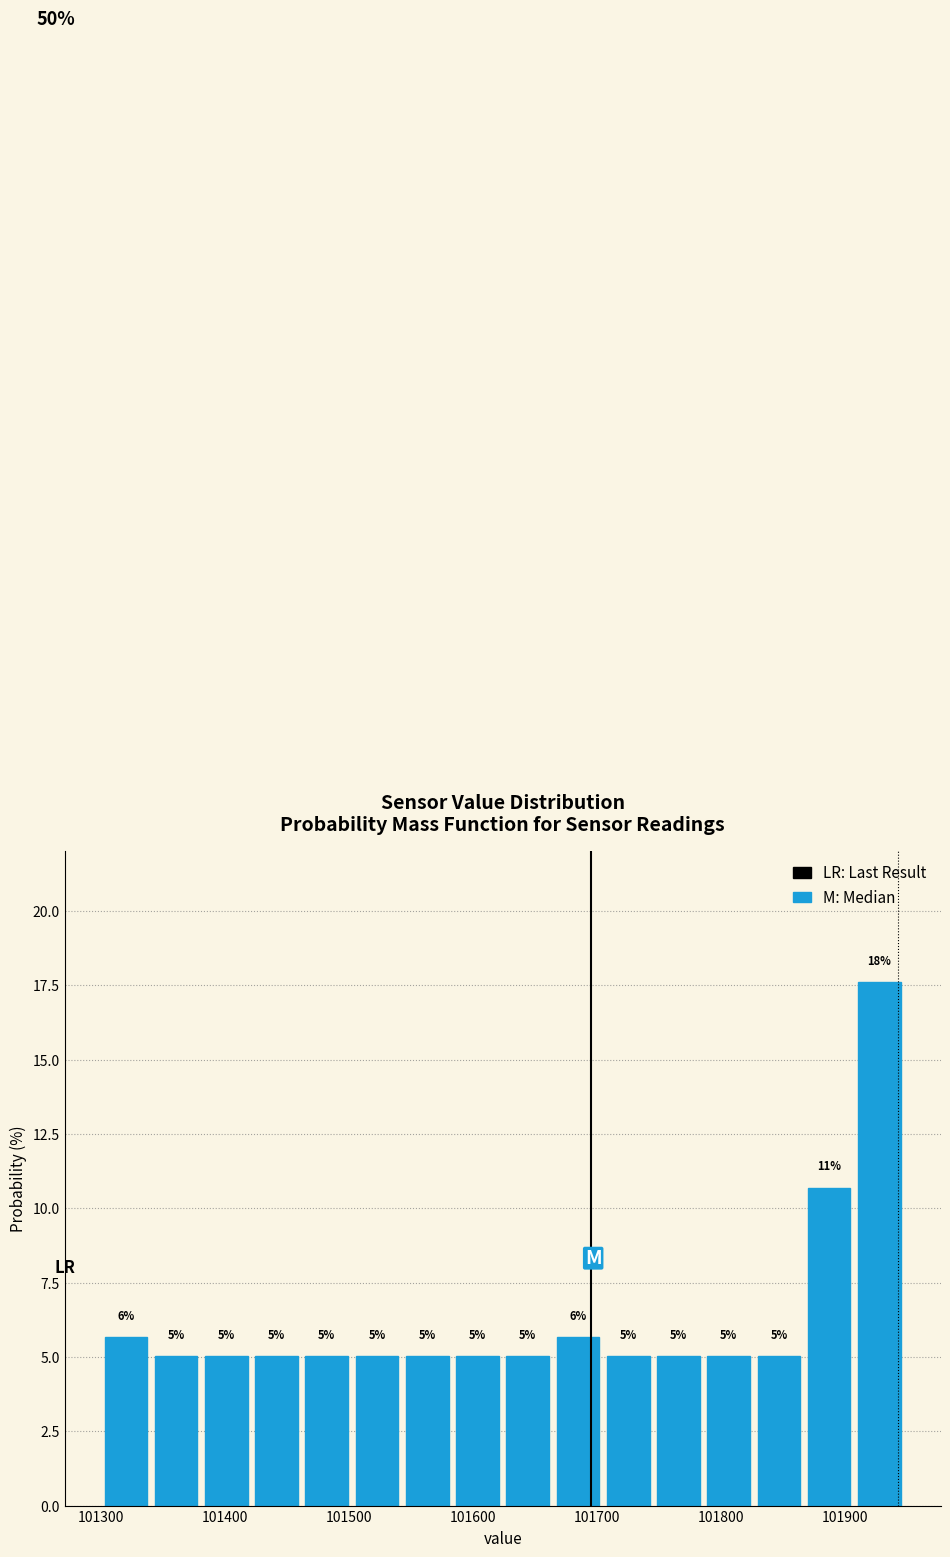

Which range on the x-axis has the tallest bar?

101910 to 101950